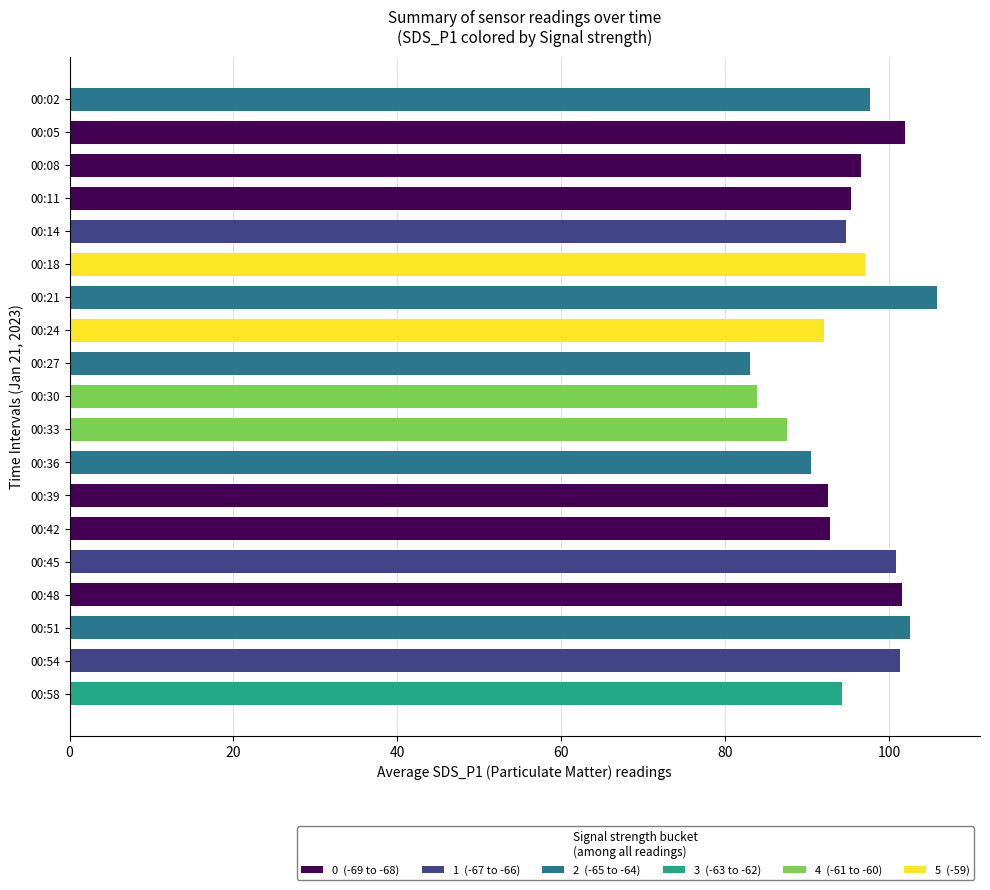

What is the sum of all values?

1812.2